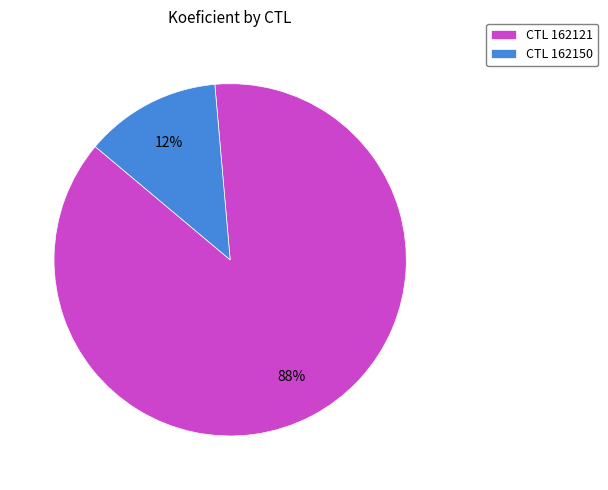

Is the sum of CTL 162150 and CTL 162121 greater than half?

Yes